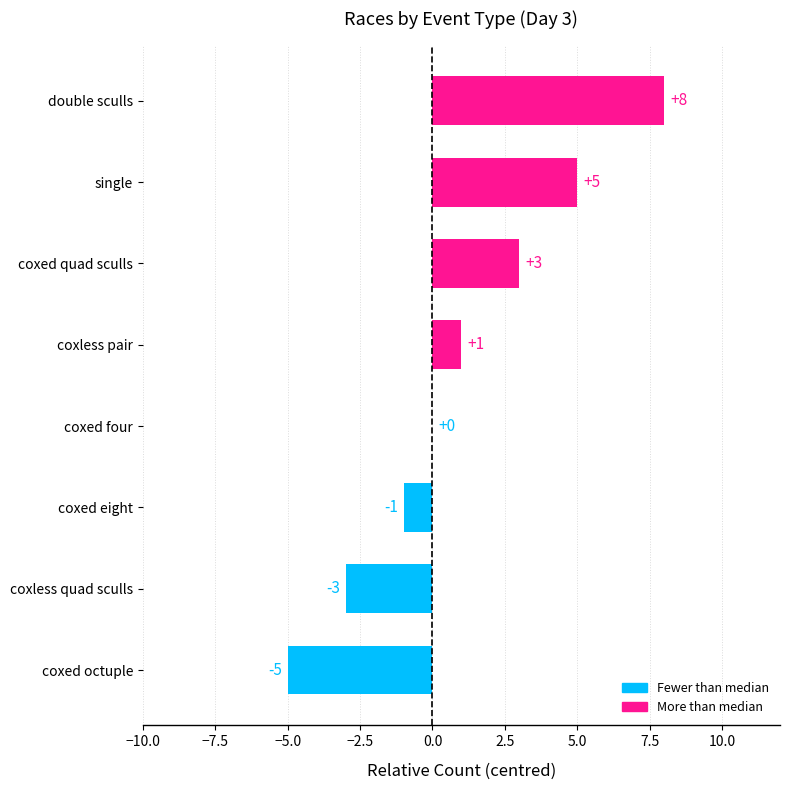

Count the number of categories in the chart.

8